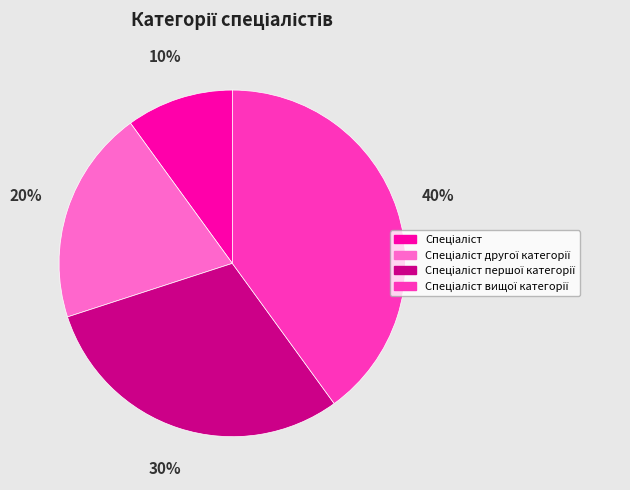

To the nearest percent, what is the average slice percentage?

25%